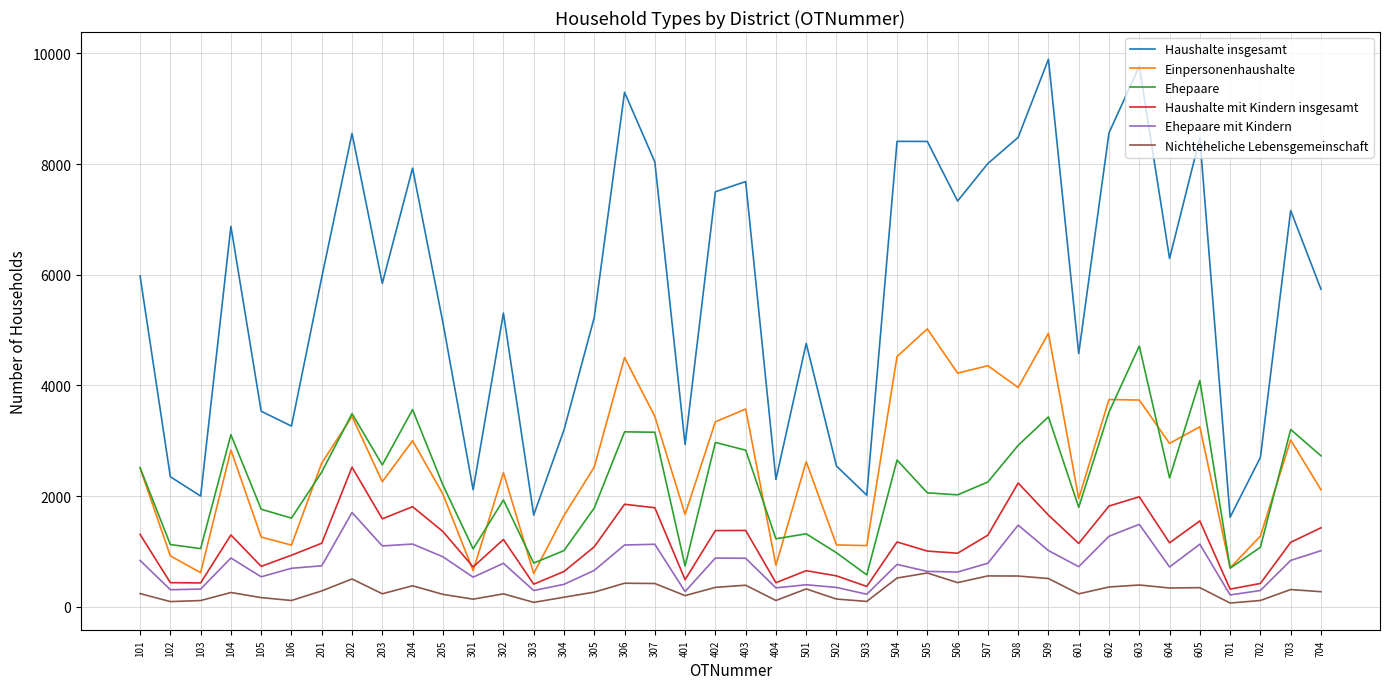

What is the maximum value for Haushalte insgesamt?

9896